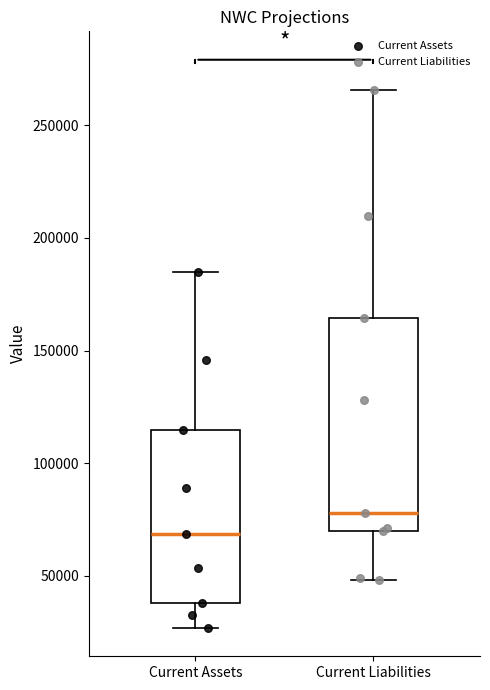

Which box is the tallest, from its lower edge to its upper edge?

Current Liabilities